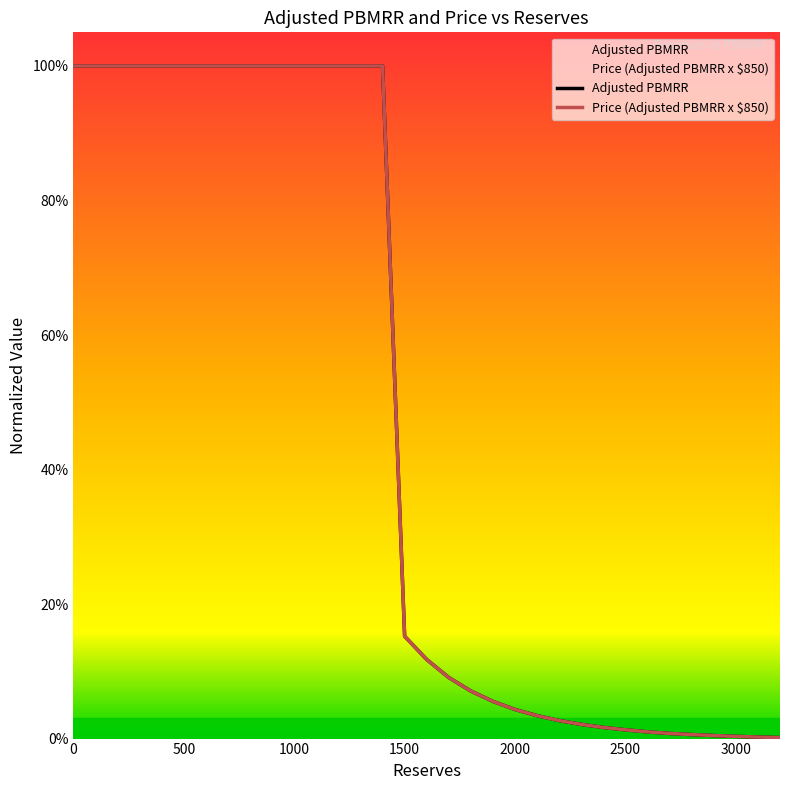

At 1500, list the series in order from largest to smallest.

Adjusted PBMRR, Price (Adjusted PBMRR x $850)